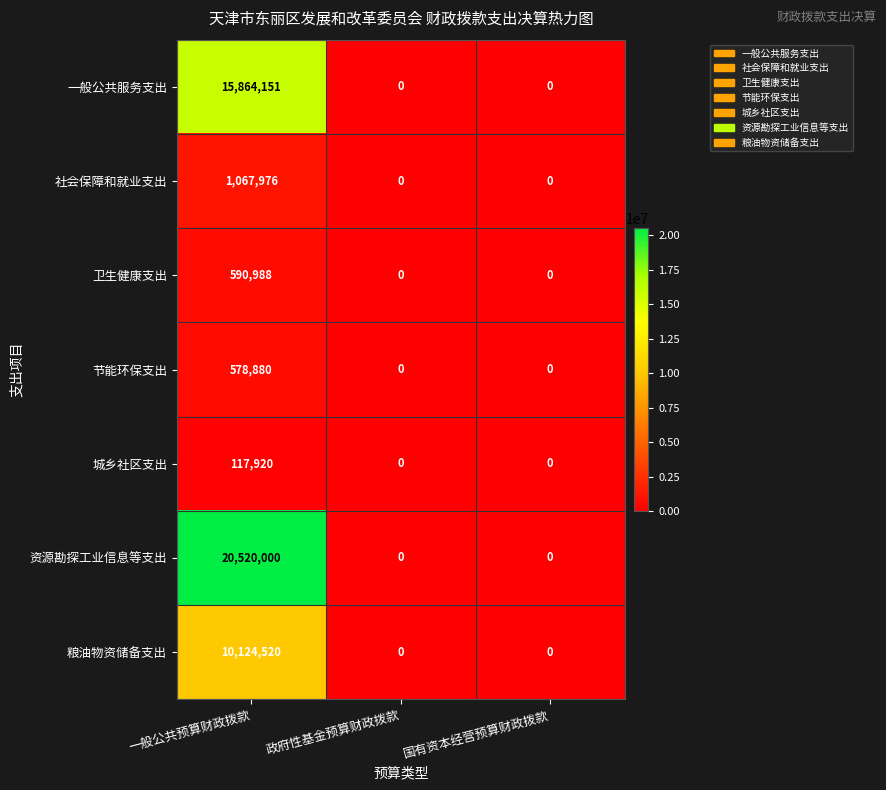

Which series has the largest total across all categories?

资源勘探工业信息等支出